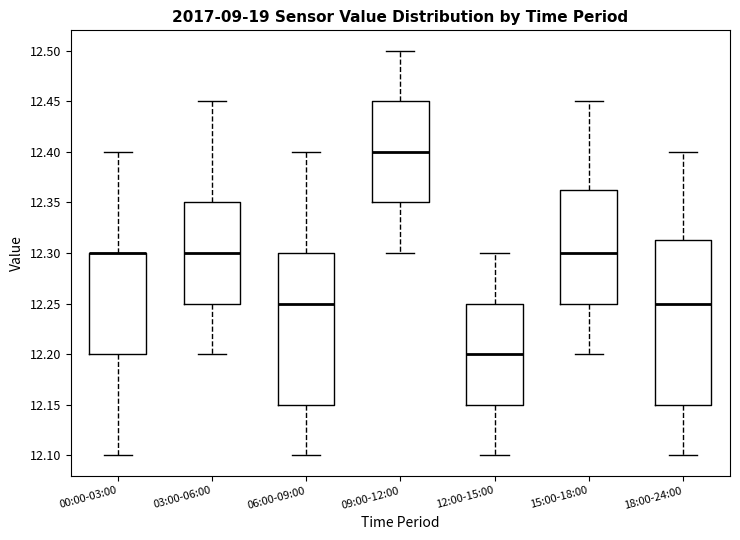

Reading left to right, read every box against the y-axis: the position of its median line, the range the box covers, and the ends of its whiskers. The values are not printed on the chart, so give them approximately, as read against the axis.

00:00-03:00: median 12.300 (drawn on the box's upper edge), box 12.200 to 12.300, whiskers 12.100 to 12.400
03:00-06:00: median 12.300, box 12.250 to 12.350, whiskers 12.200 to 12.450
06:00-09:00: median 12.250, box 12.150 to 12.300, whiskers 12.100 to 12.400
09:00-12:00: median 12.400, box 12.350 to 12.450, whiskers 12.300 to 12.500
12:00-15:00: median 12.200, box 12.150 to 12.250, whiskers 12.100 to 12.300
15:00-18:00: median 12.300, box 12.250 to 12.365, whiskers 12.200 to 12.450
18:00-24:00: median 12.250, box 12.150 to 12.315, whiskers 12.100 to 12.400